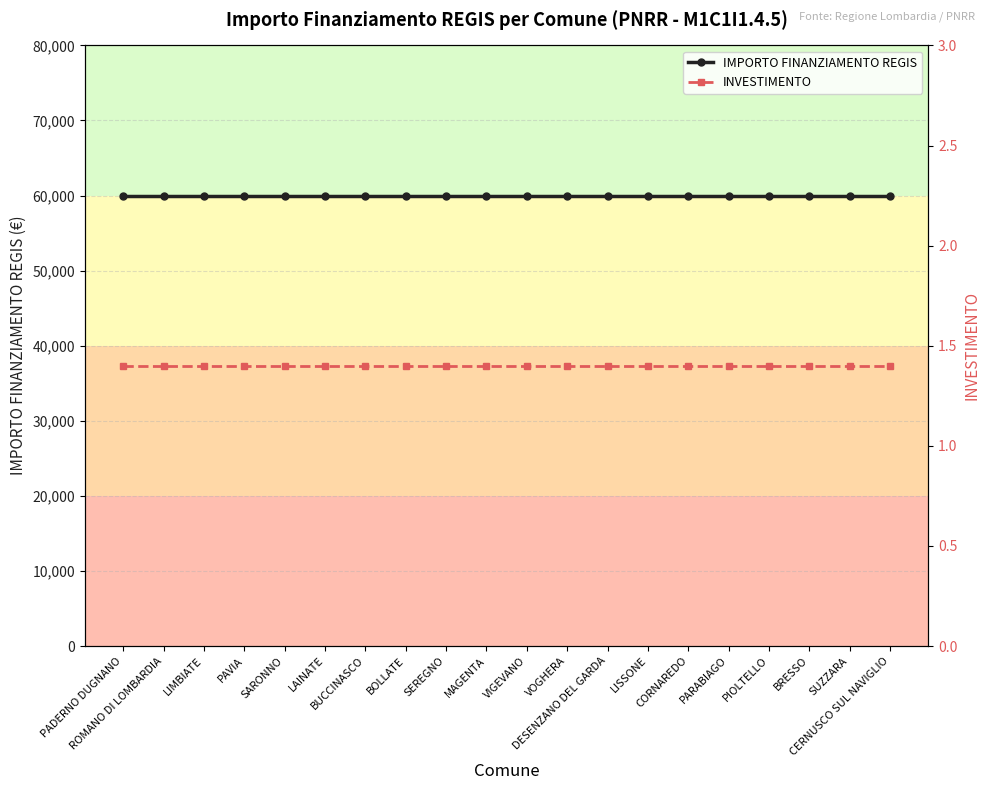

At which category is the sum across all series the highest?

PADERNO DUGNANO